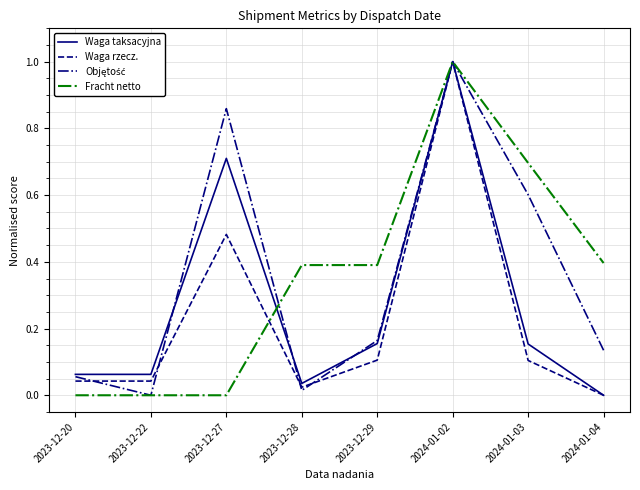

Which series changed the most between 2023-12-22 and 2024-01-04?

Fracht netto